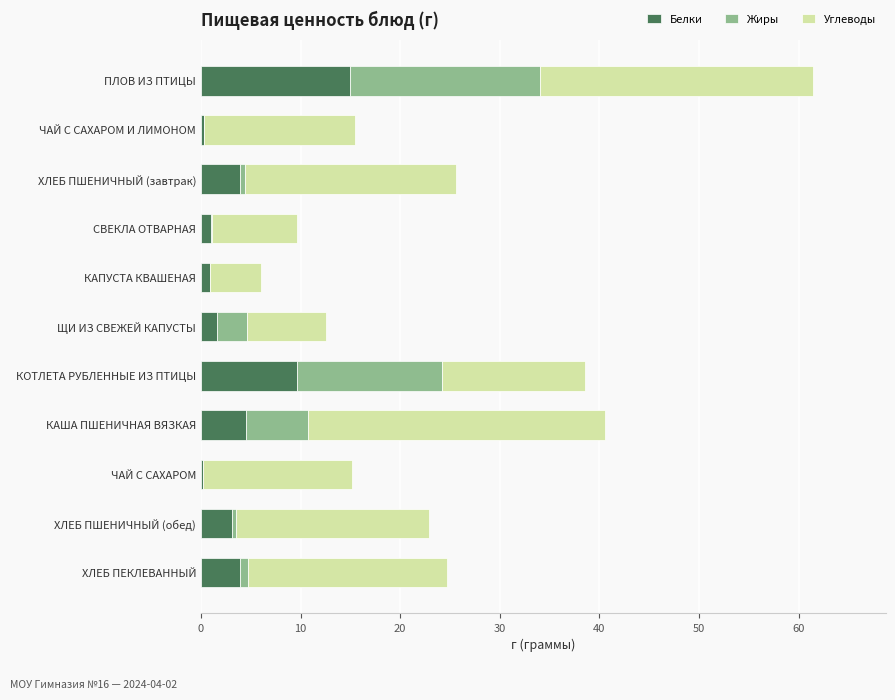

The value of Белки at ПЛОВ ИЗ ПТИЦЫ is 8.8. True or false?

False